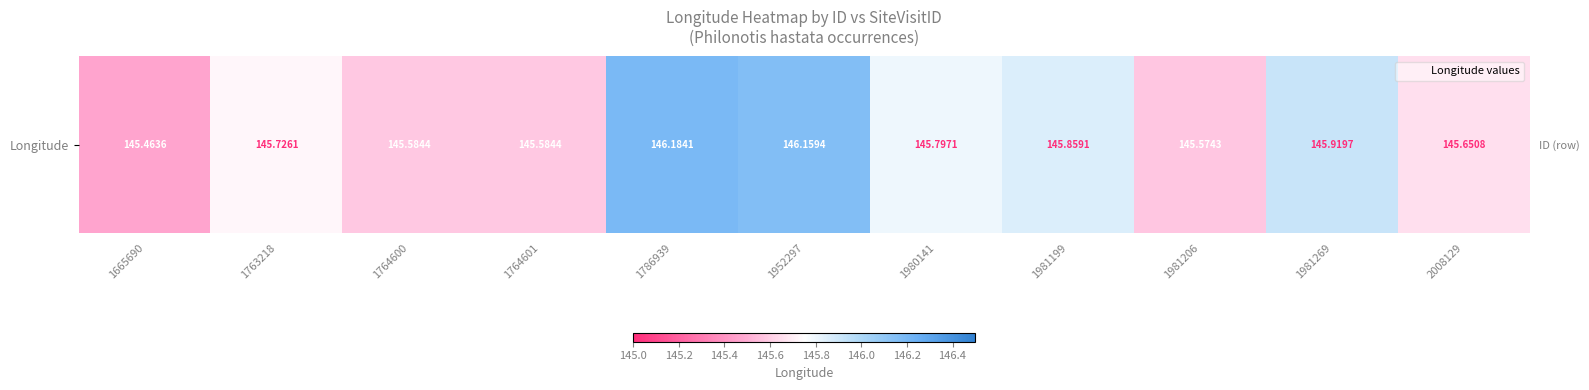

What is the smallest value displayed?

145.5